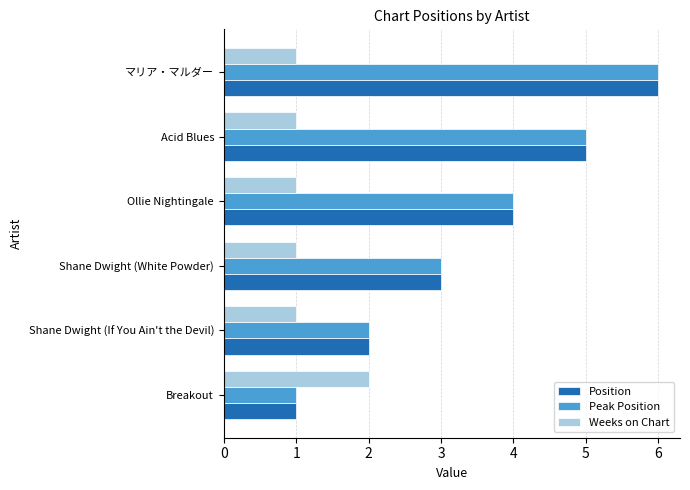

The Position series shows 0 at Breakout. True or false?

False